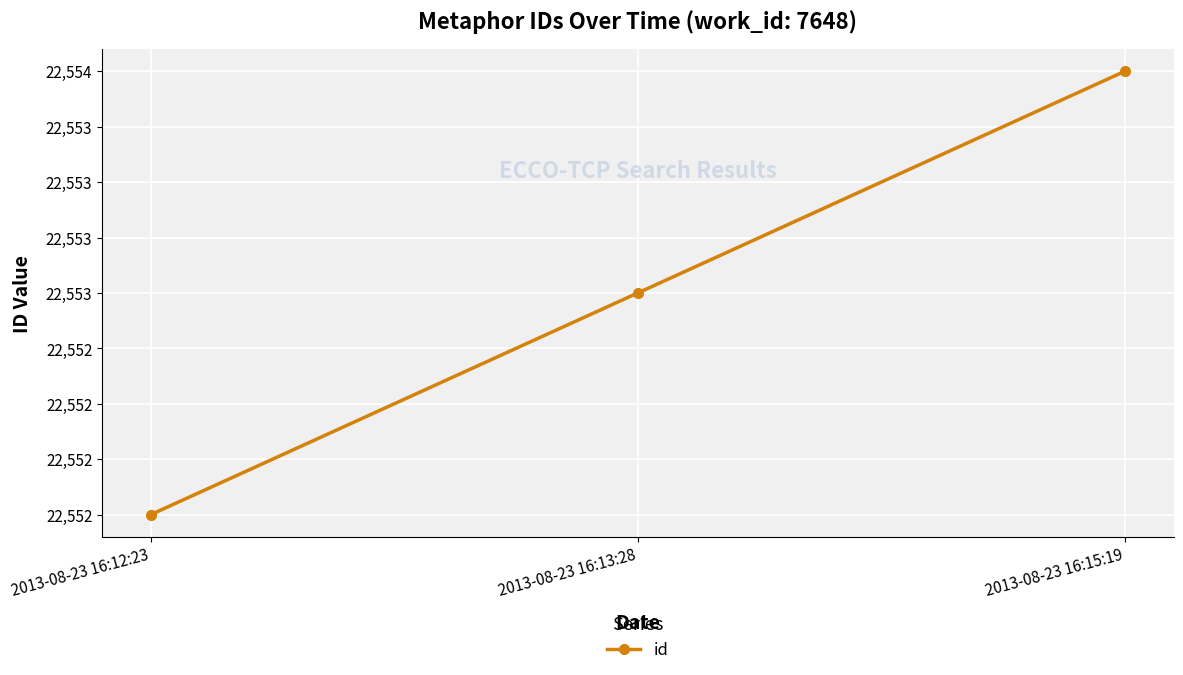

How many lines are shown in the chart?

1